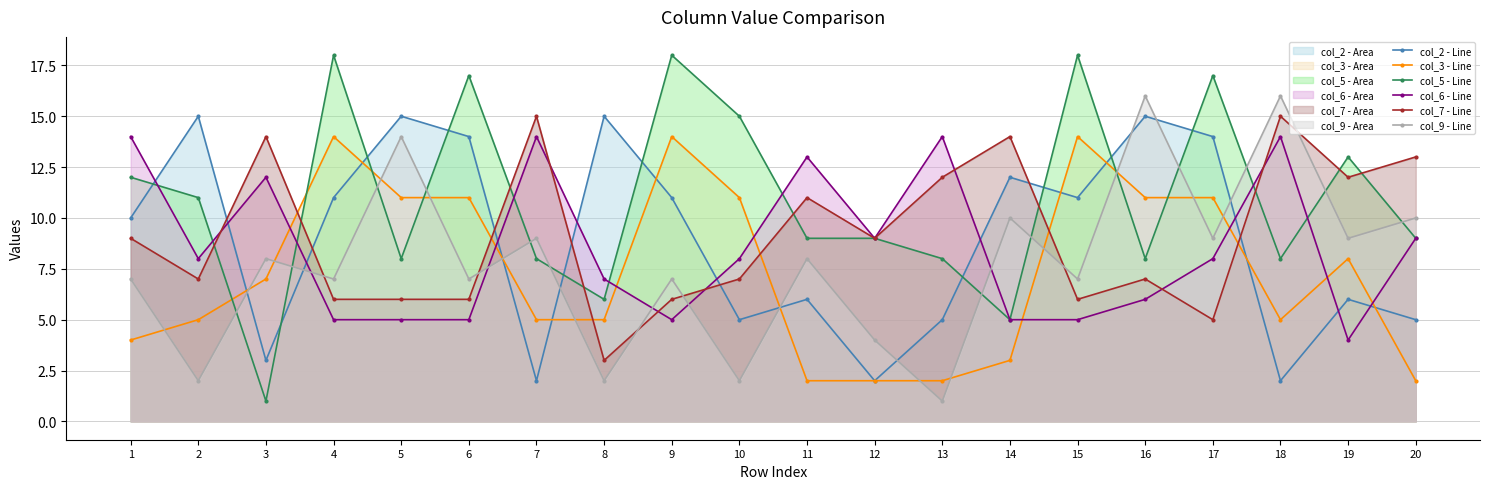

The value of col_6 - Line at 4 is 2. True or false?

False